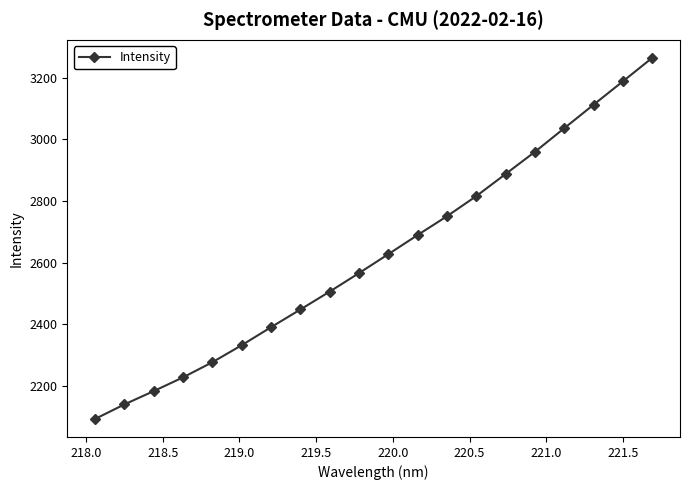

What is the value of the 12th point from the left?

2690.0